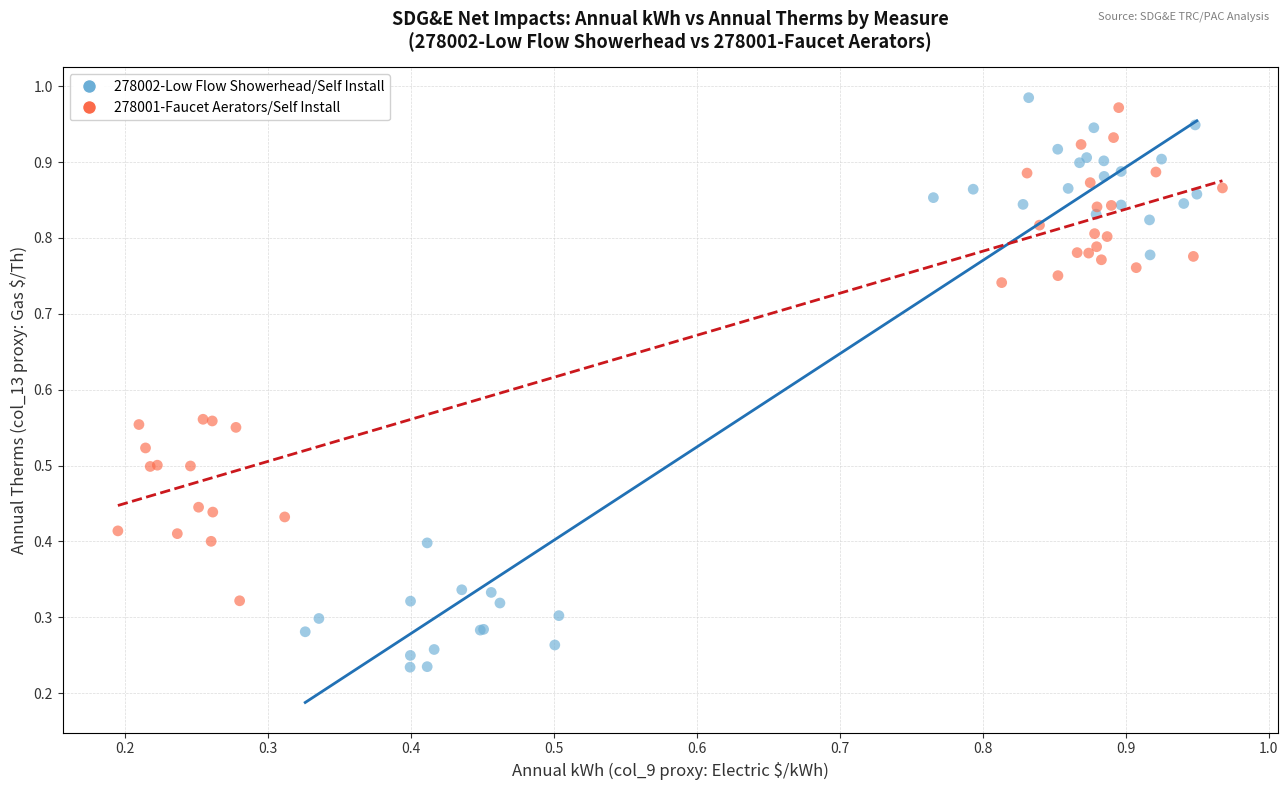

What are all the series names shown in the legend?

278002-Low Flow Showerhead/Self Install, 278001-Faucet Aerators/Self Install